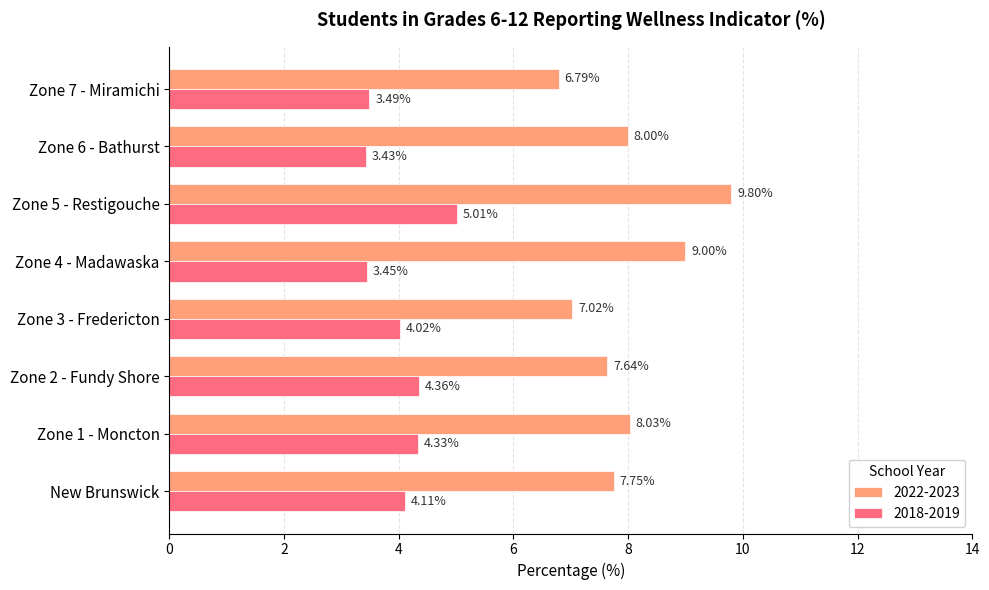

Rank the series by their average value, from highest to lowest.

2022-2023, 2018-2019